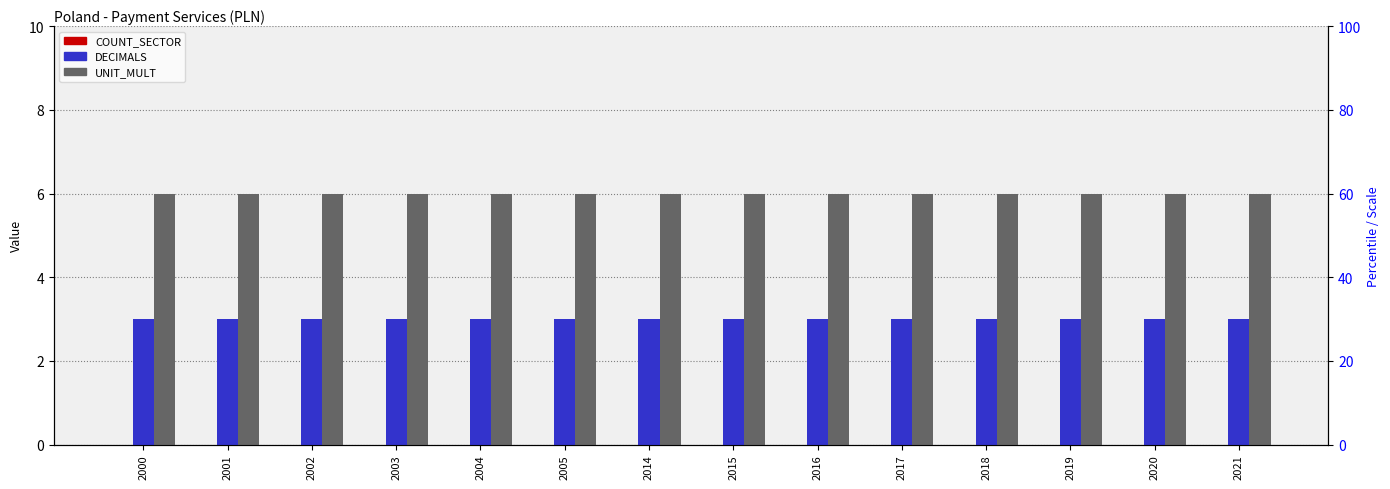

Reading right to left, transcribe all the data shown in this chart.

COUNT_SECTOR: 2021=0	2020=0	2019=0	2018=0	2017=0	2016=0	2015=0	2014=0	2005=0	2004=0	2003=0	2002=0	2001=0	2000=0
DECIMALS: 2021=3	2020=3	2019=3	2018=3	2017=3	2016=3	2015=3	2014=3	2005=3	2004=3	2003=3	2002=3	2001=3	2000=3
UNIT_MULT: 2021=6	2020=6	2019=6	2018=6	2017=6	2016=6	2015=6	2014=6	2005=6	2004=6	2003=6	2002=6	2001=6	2000=6